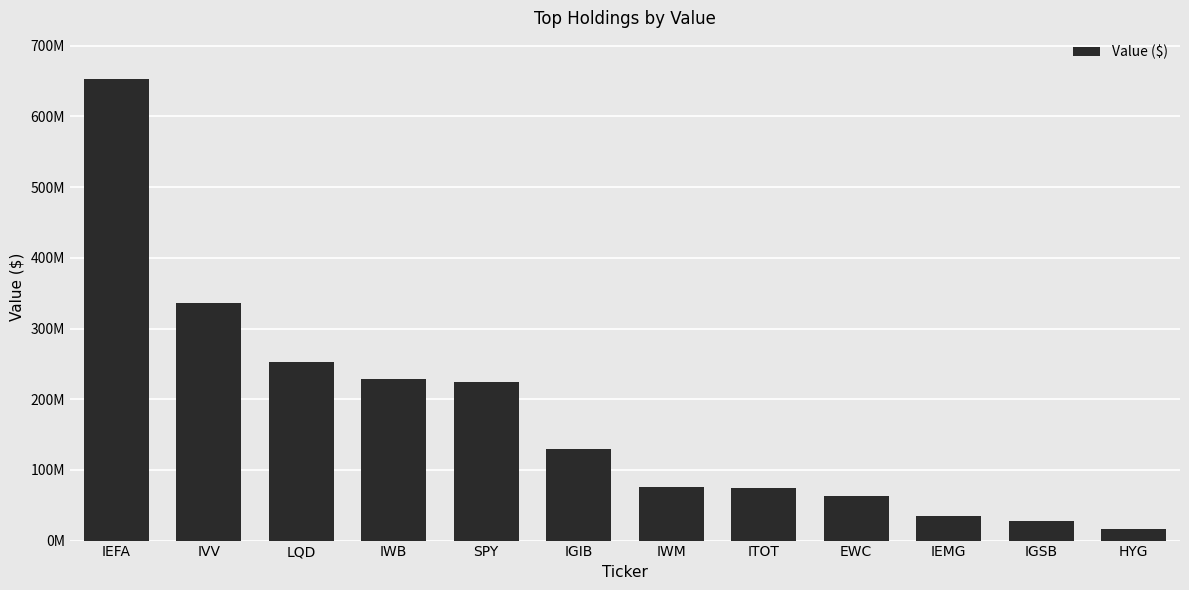

Are the bars horizontal?

No